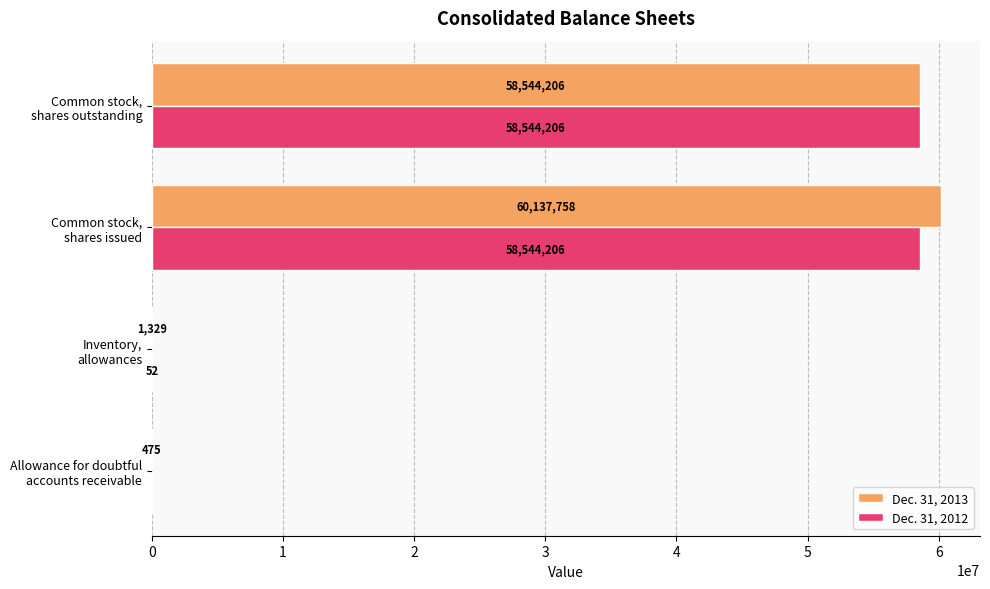

What is the sum of all Dec. 31, 2013 values?

118683768